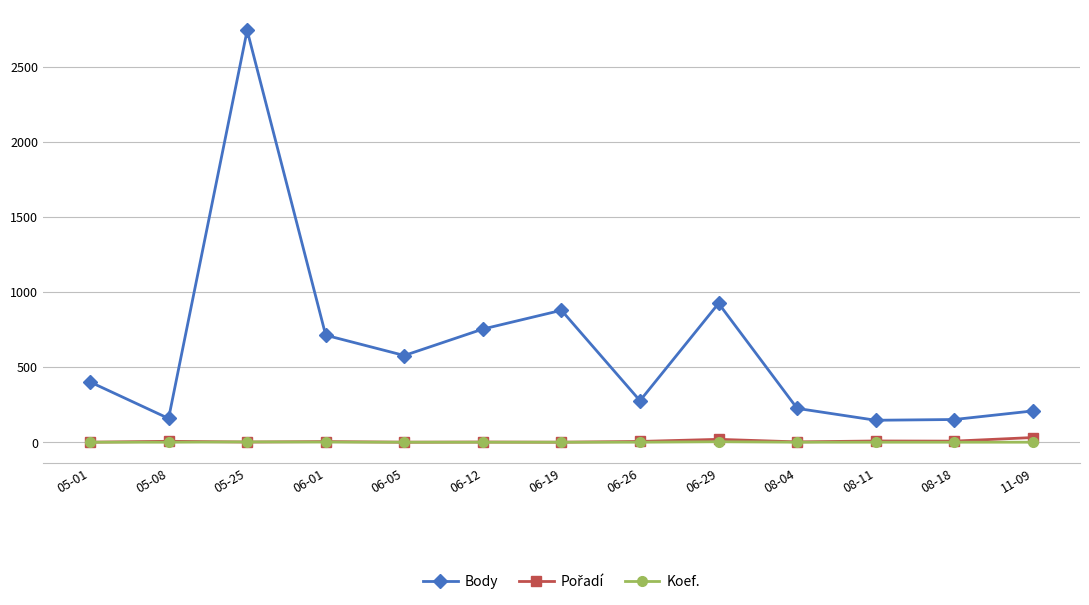

At how many categories does at least one series exceed 471?

6